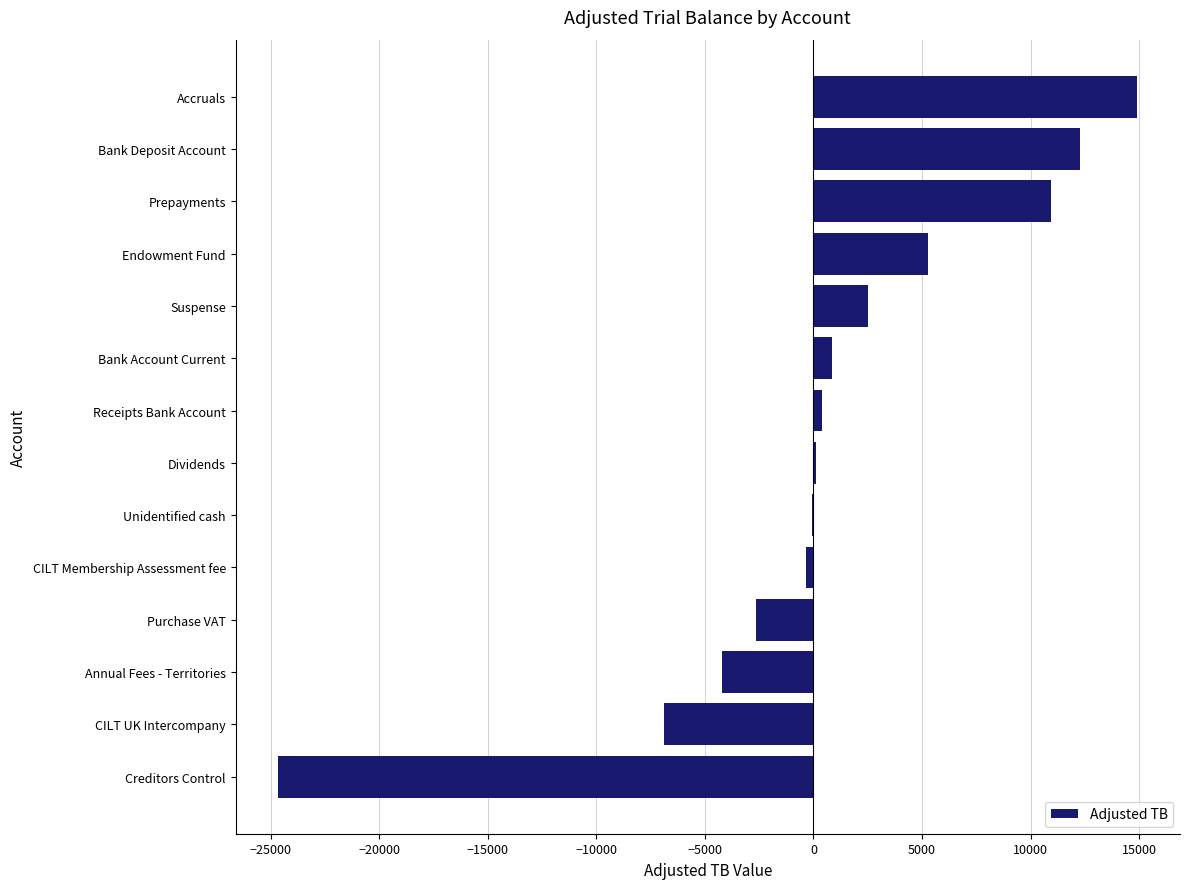

Where is the data nearest to the value -4864?

Annual Fees - Territories